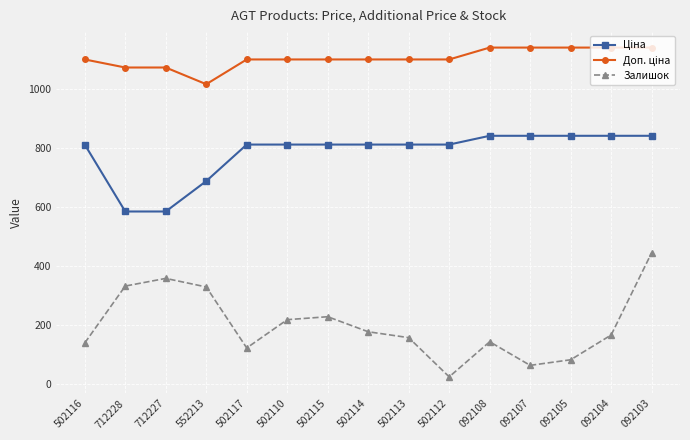

What is the total value across all series at 502114?

2092.8